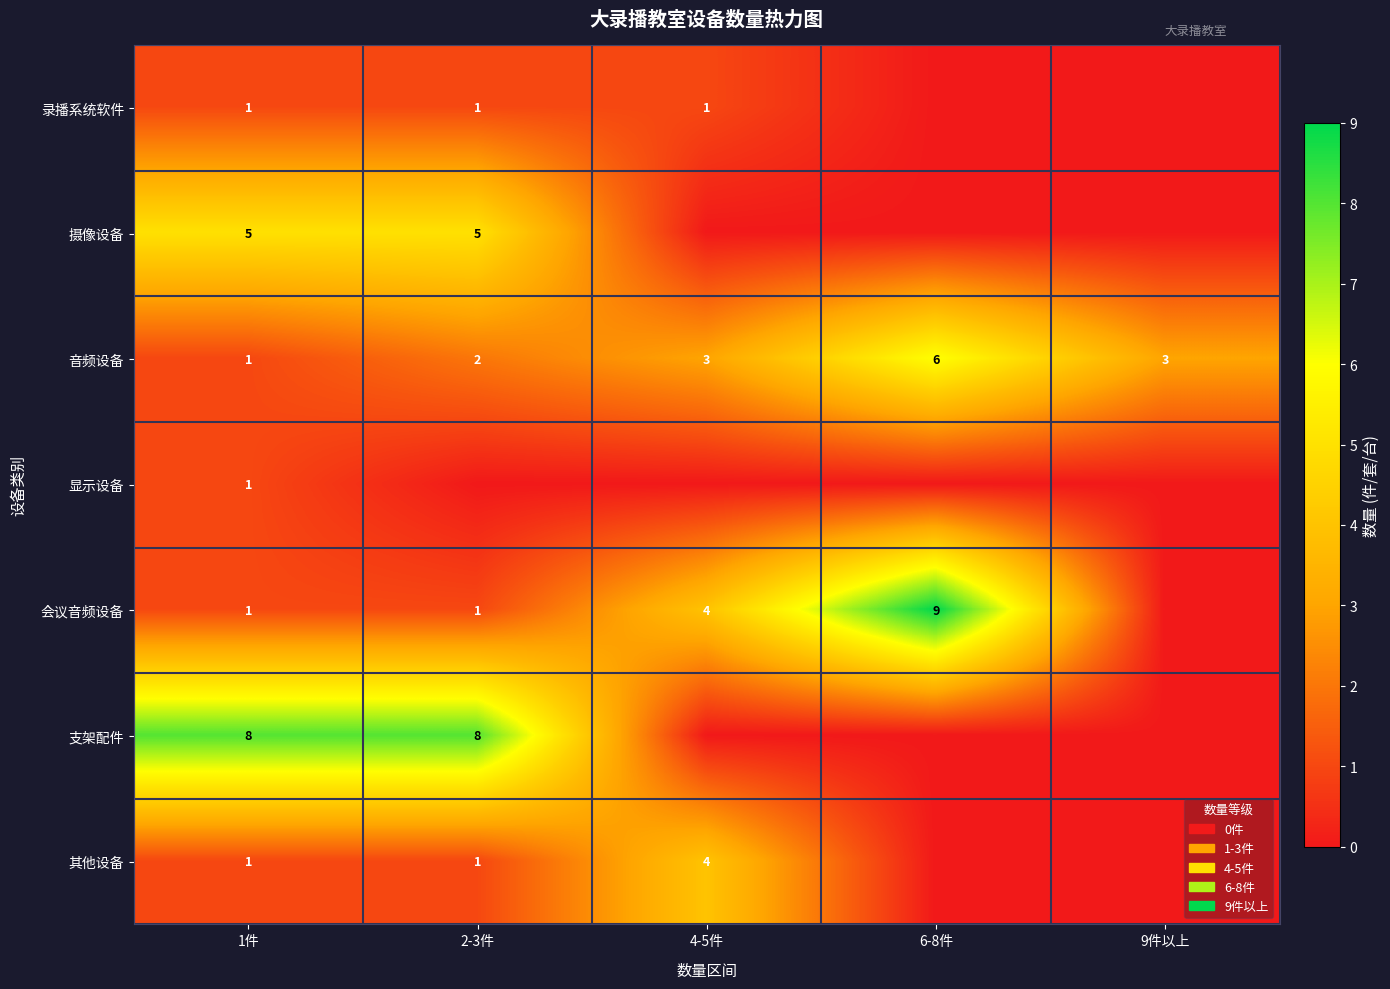

What is the difference between the highest and lowest values at 1件?

7